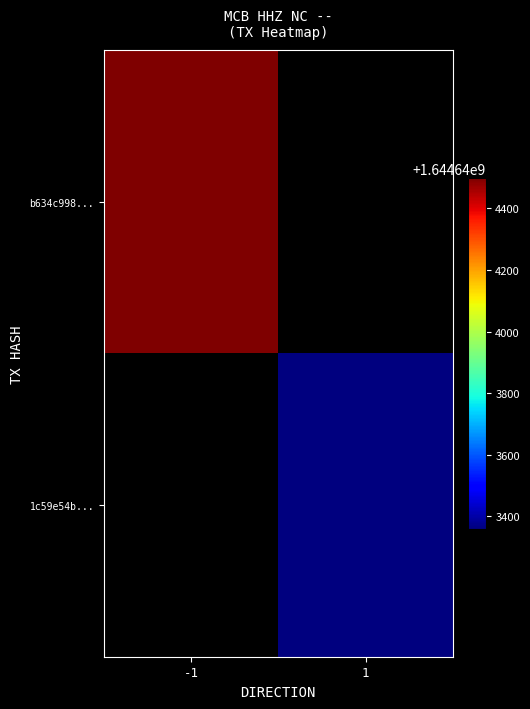

How many distinct data groups are displayed?

2